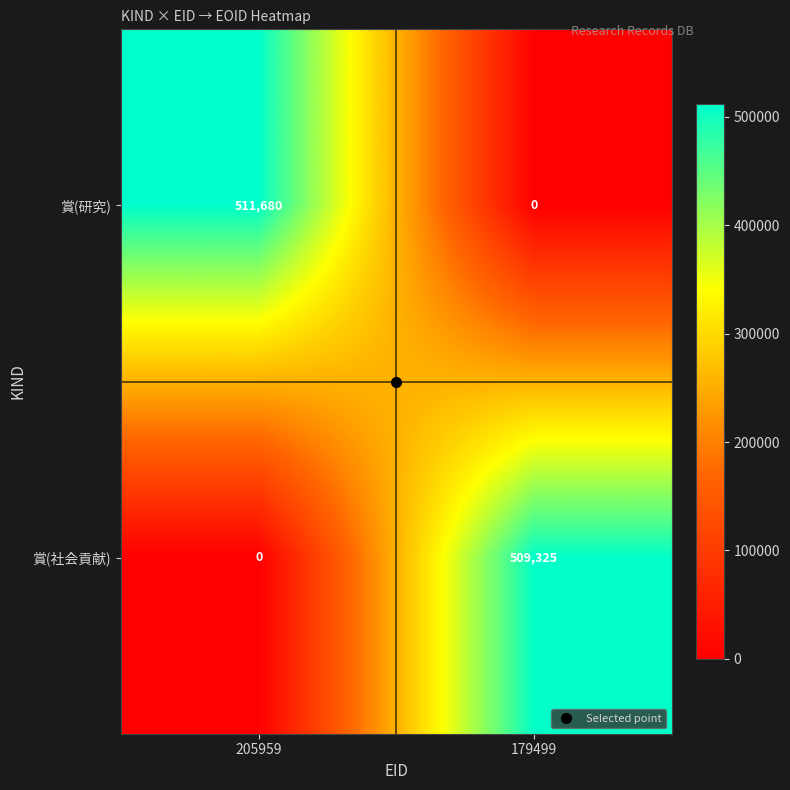

Rank the series by their maximum value, from highest to lowest.

賞(研究), 賞(社会貢献)